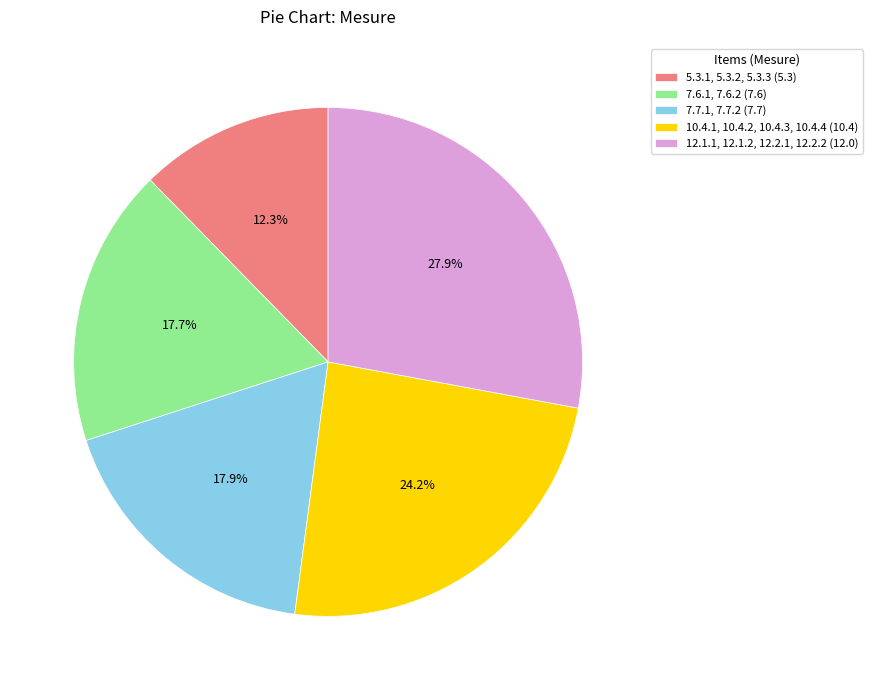

To the nearest percent, what portion does 10.4.1, 10.4.2, 10.4.3, 10.4.4 represent?

24%